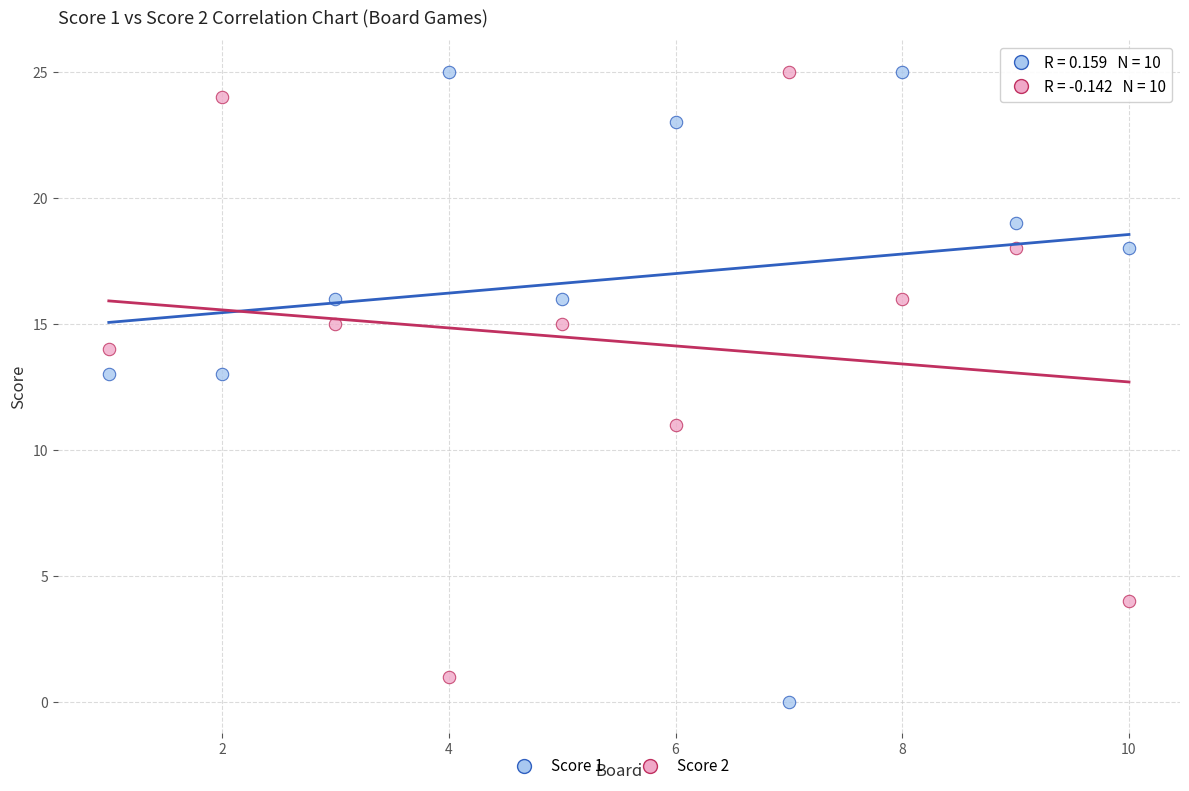

Across all data points, what is the range of X values (max minus min)?

9